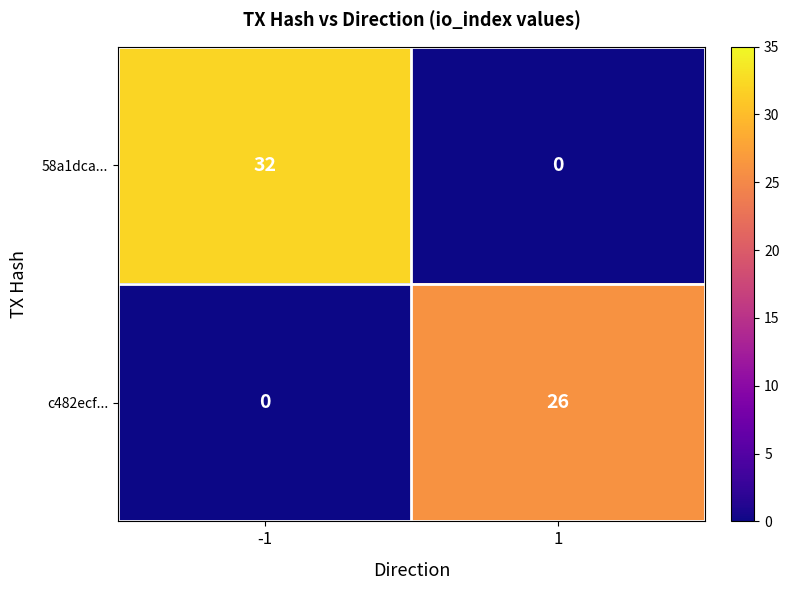

Rank the series by their maximum value, from highest to lowest.

58a1dca..., c482ecf...